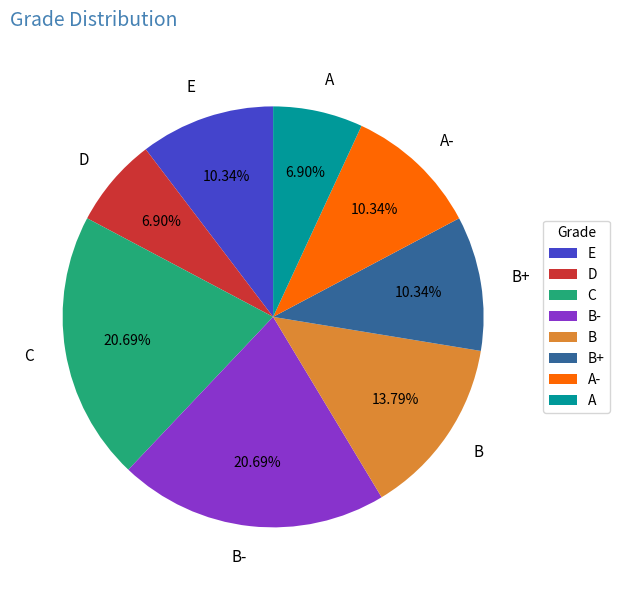

Is the sum of D and C greater than half?

No